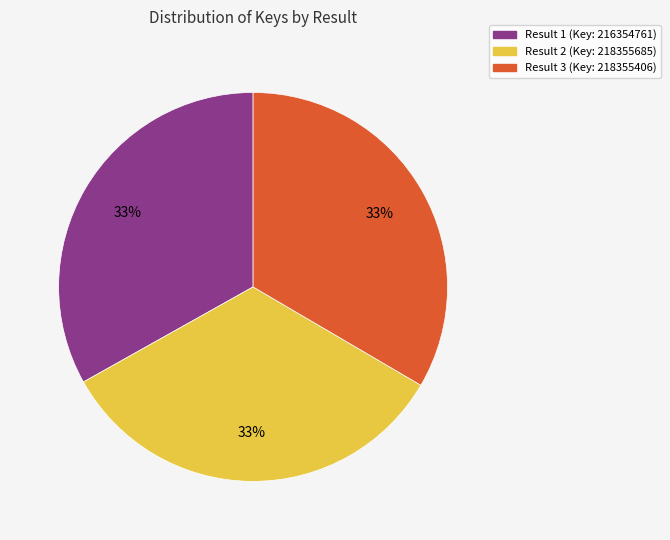

How many slices are in this pie chart?

3